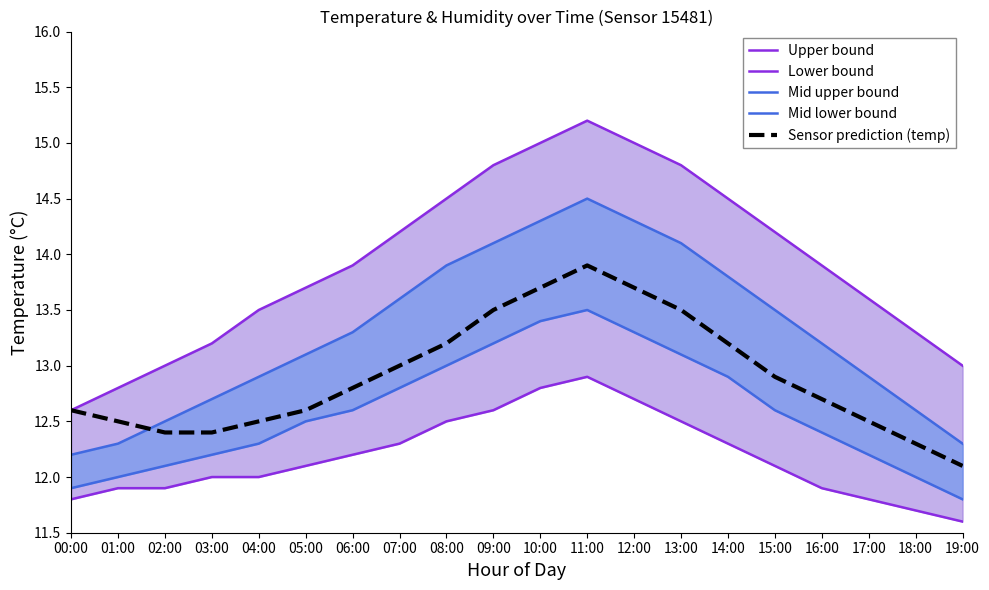

Between 13:00 and 18:00, which is larger?

13:00